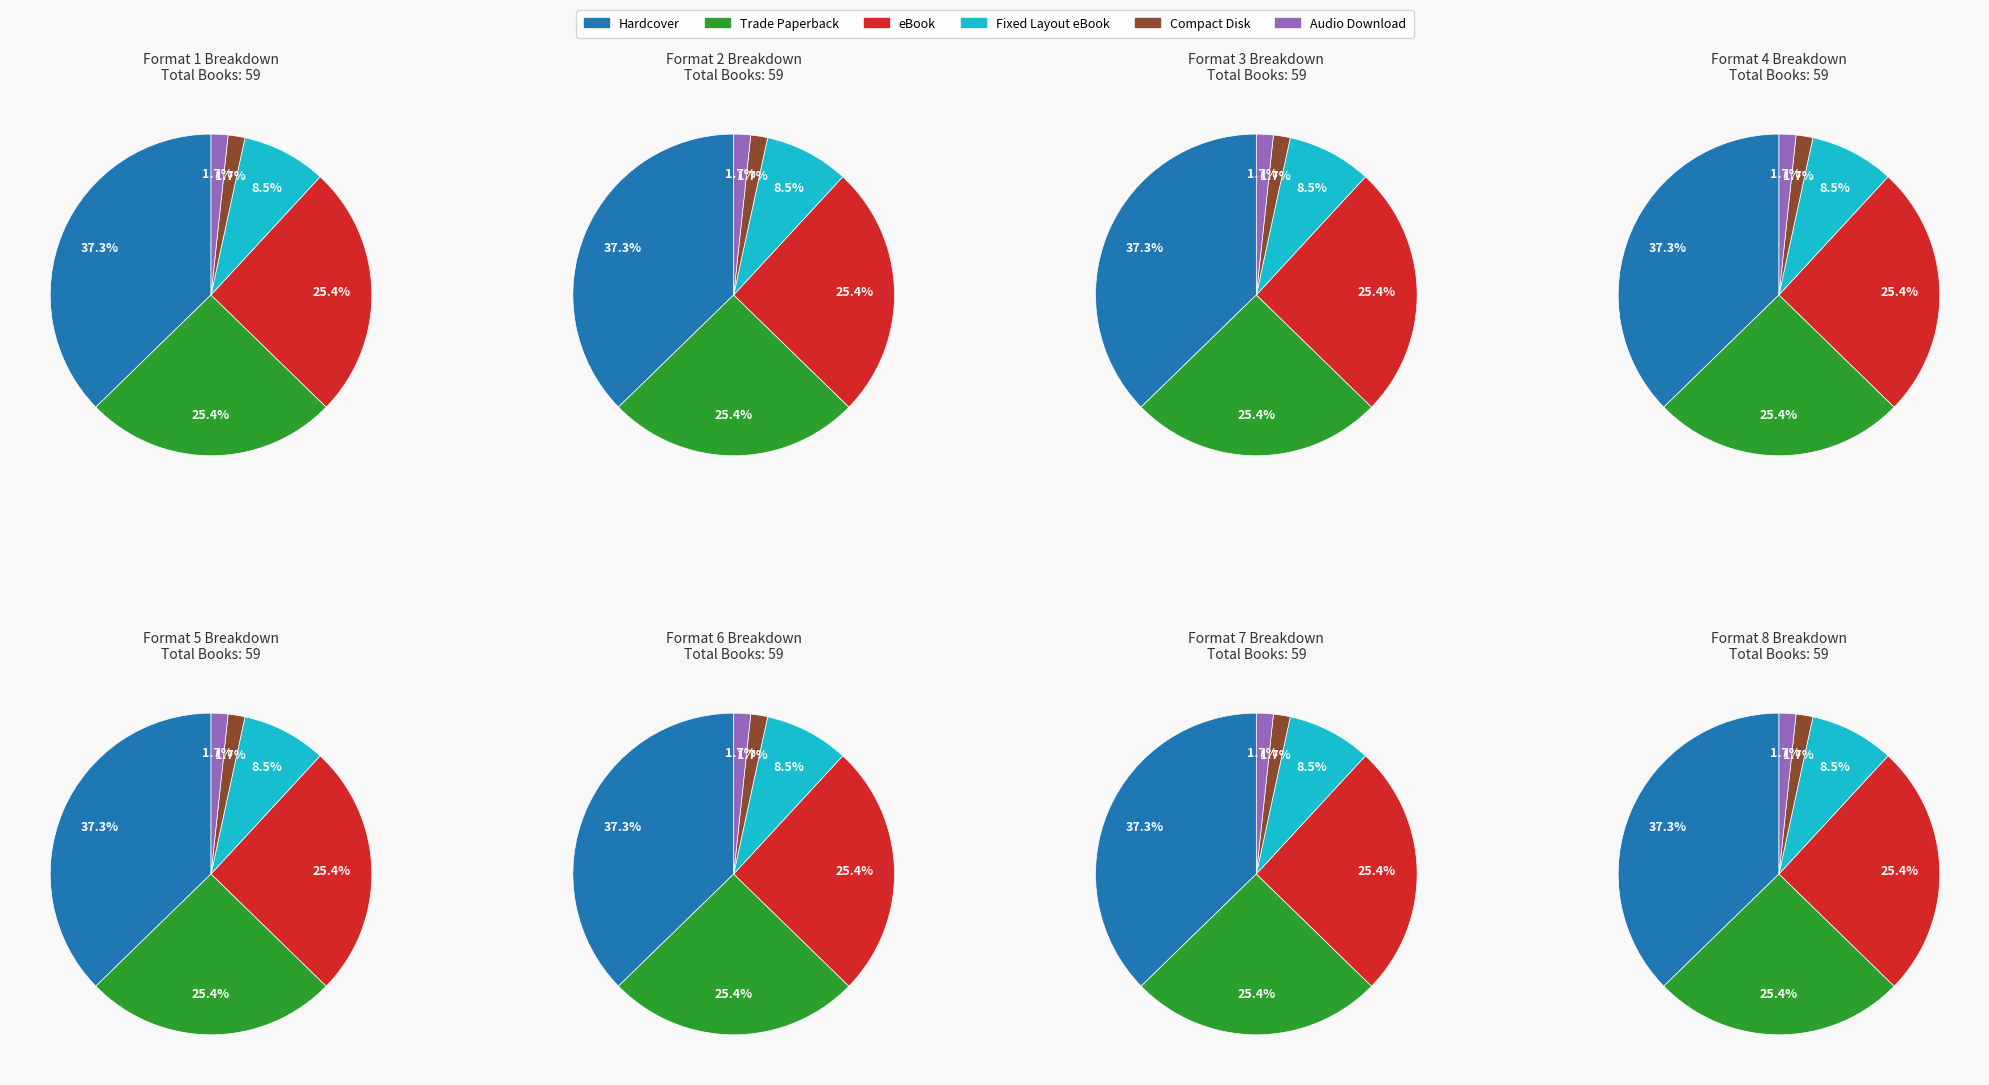

To the nearest percent, what is the difference between the Fixed Layout eBook and Trade Paperback slice percentages?

17%